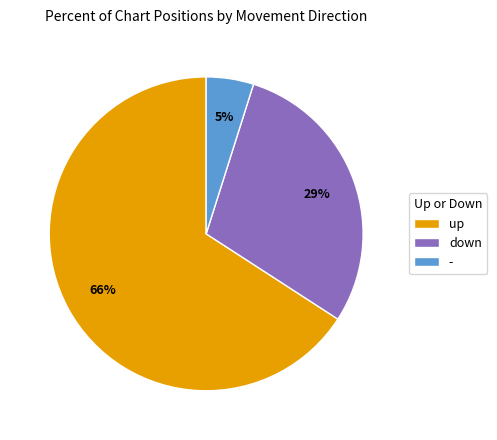

To the nearest percent, what is the difference between the down and up slice percentages?

37%